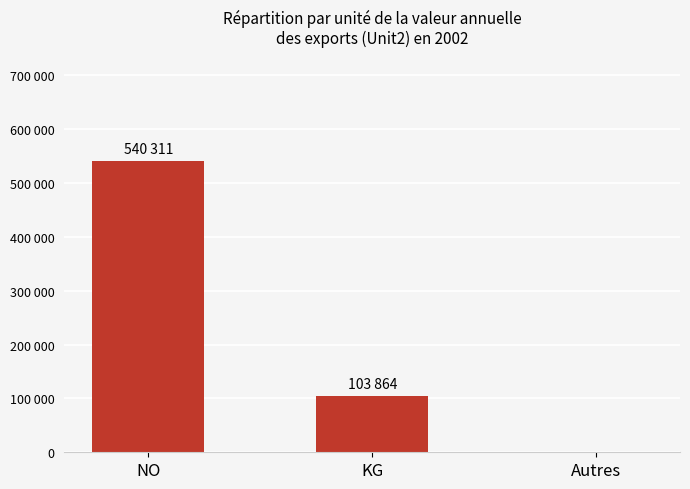

What is the sum of all values?

644175